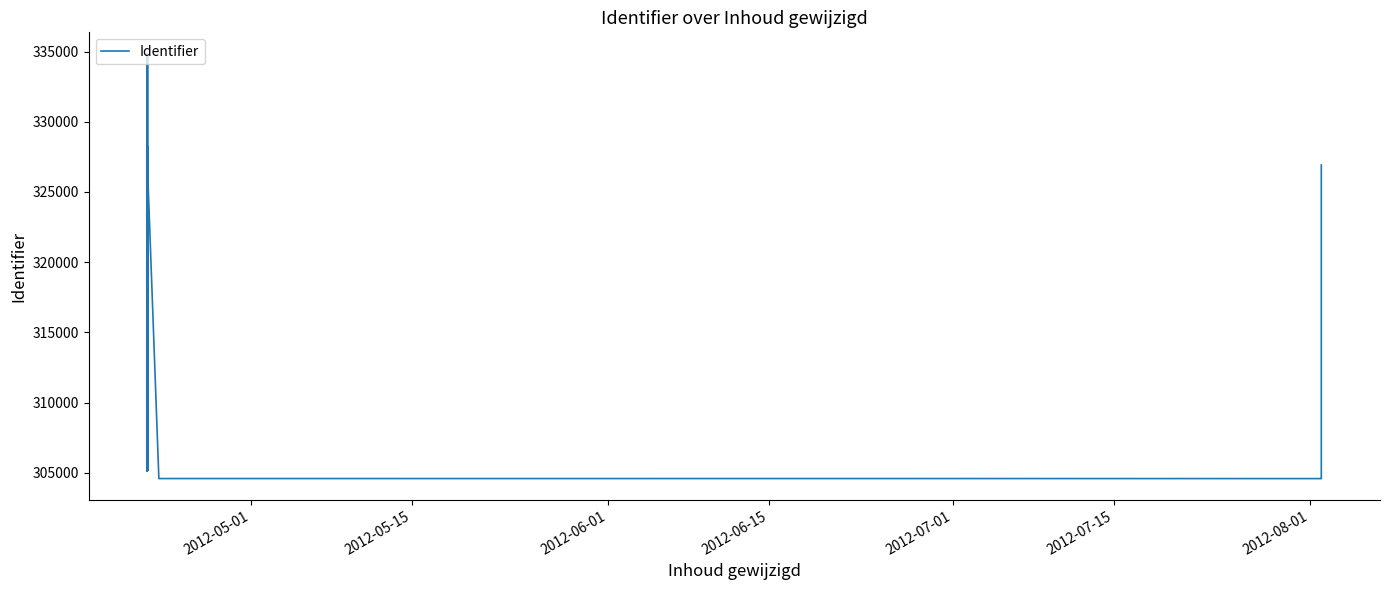

Count the number of categories in the chart.

36